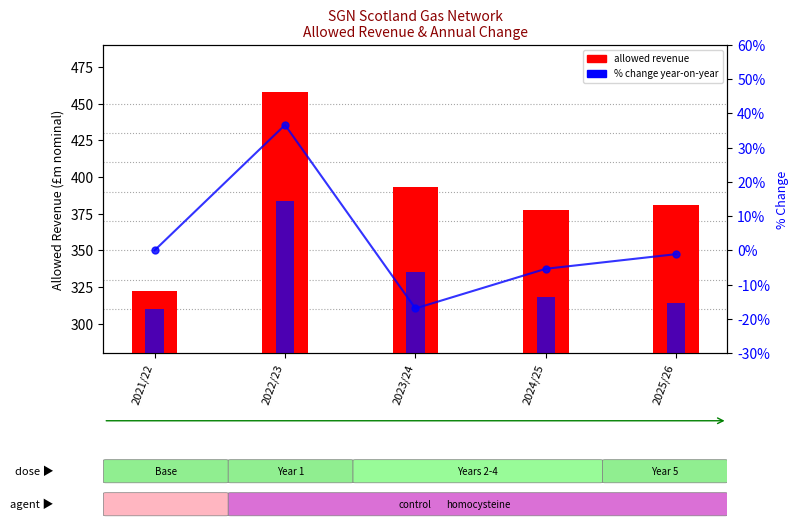

Where does the ALLOWED REVENUE series first go above 380?

2022/23